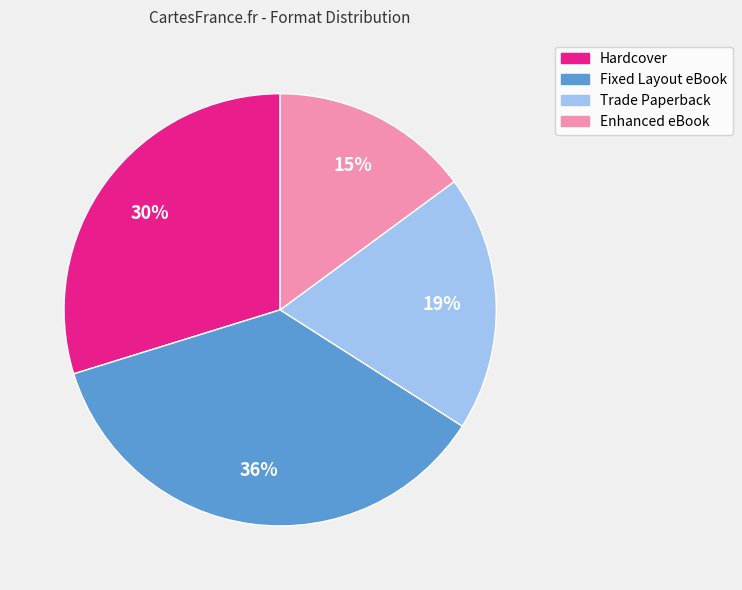

What is the smallest slice in the pie chart?

Enhanced eBook